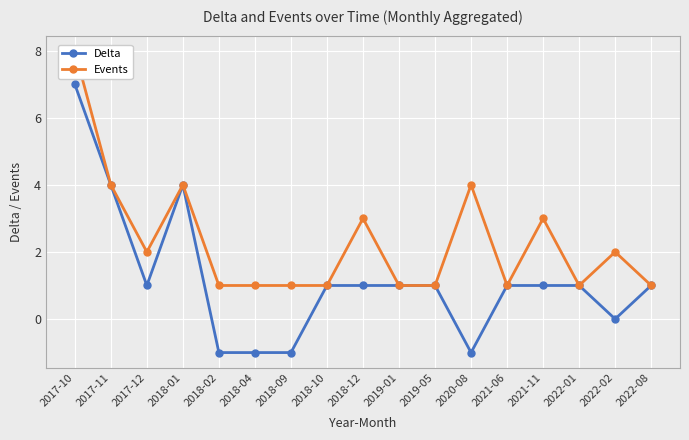

Which series has the largest range (max minus min)?

Delta